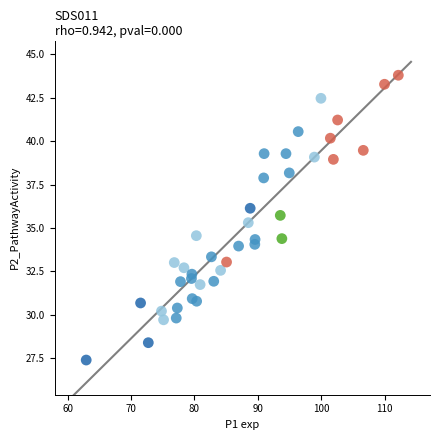

What is the range of Y values (max minus min)?

16.4